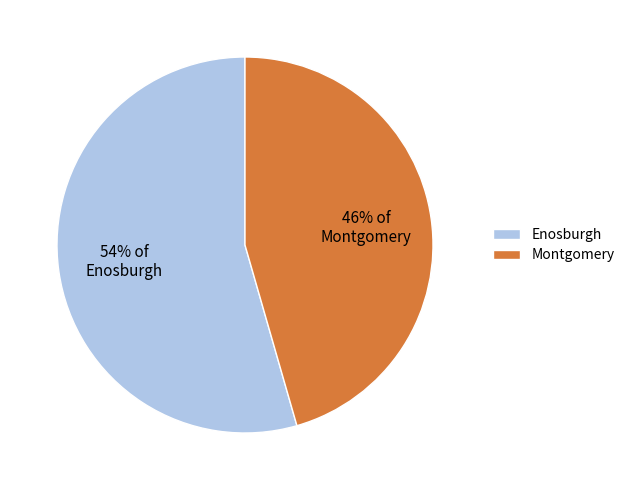

To the nearest percent, what percentage of the pie is Enosburgh?

54%